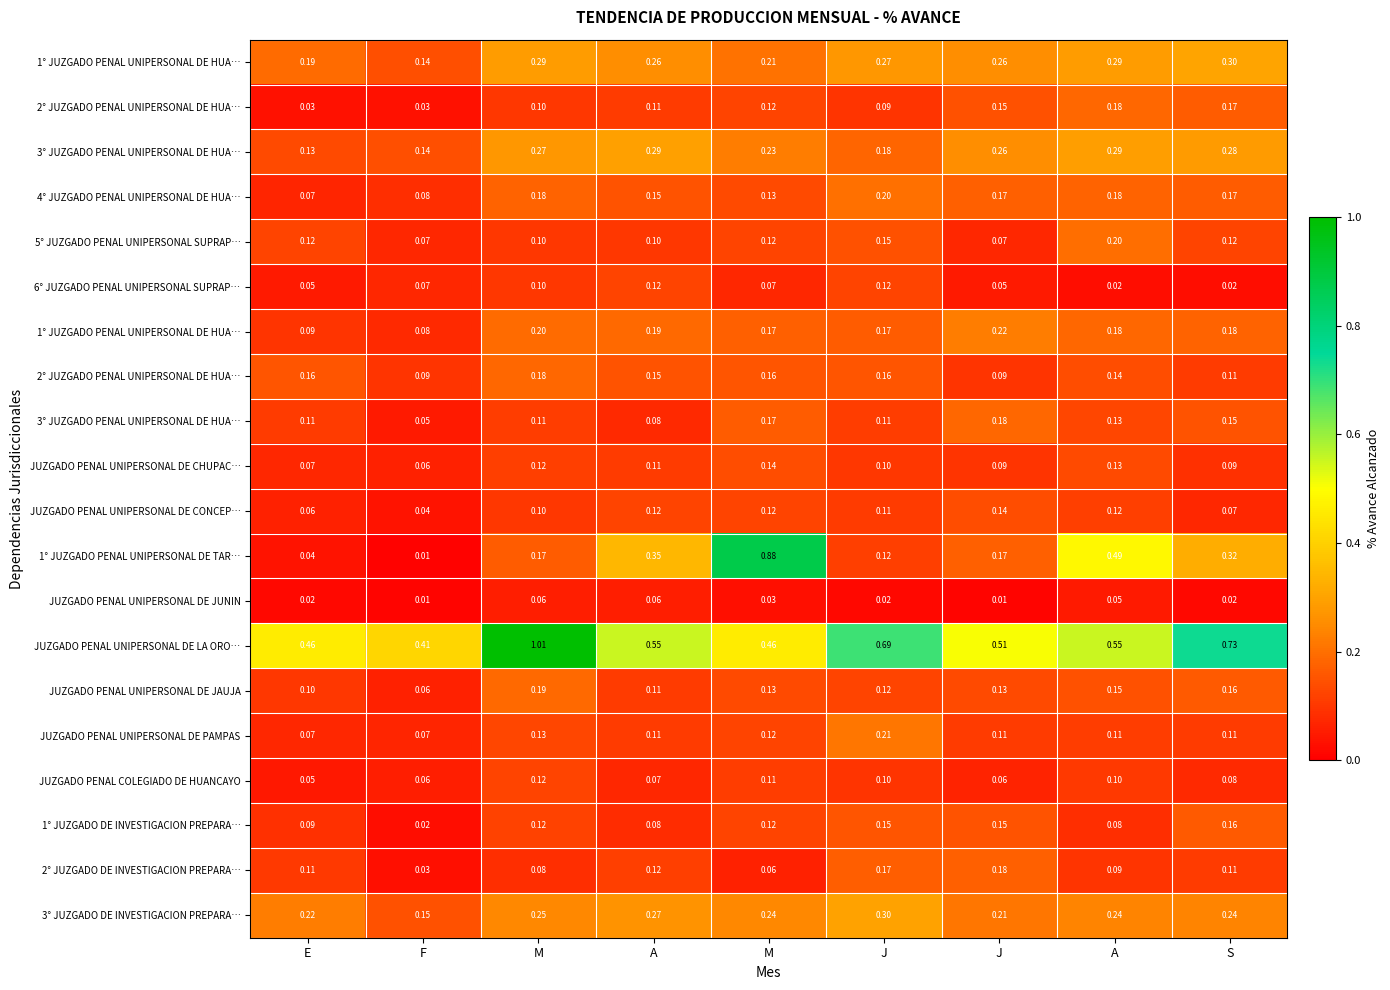

Which label corresponds to the smallest value in the chart?

F